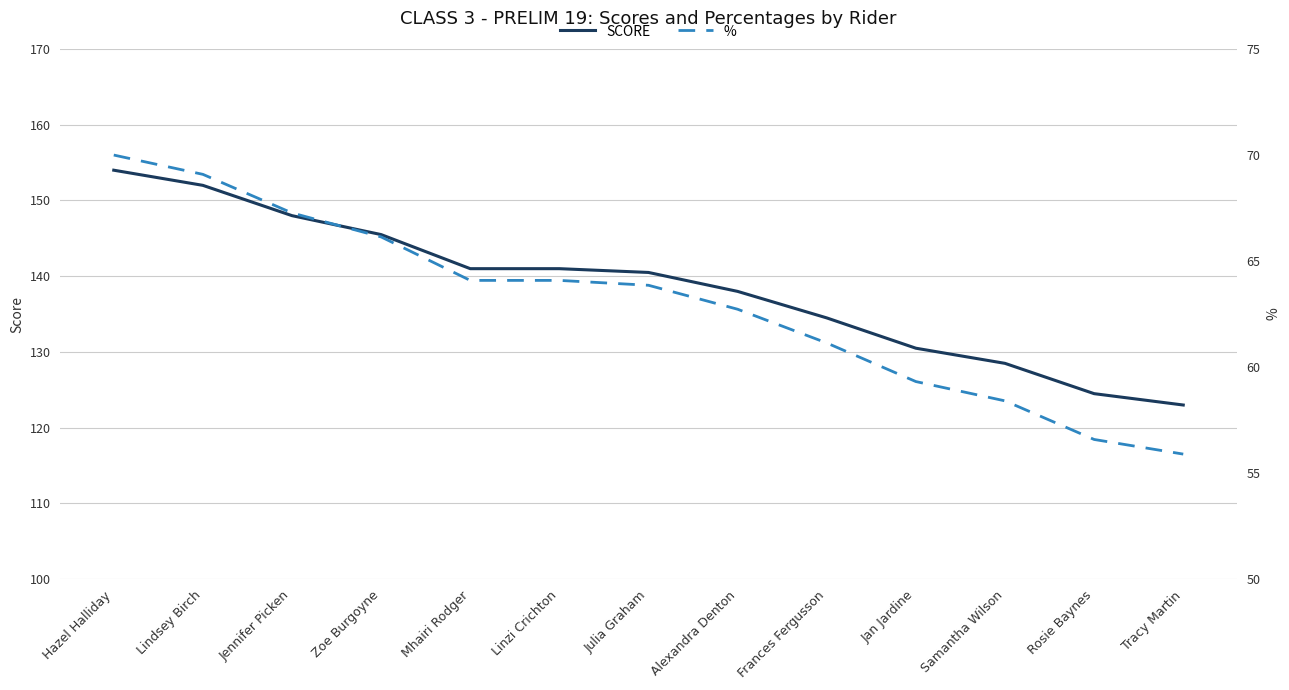

How many lines are shown in the chart?

2